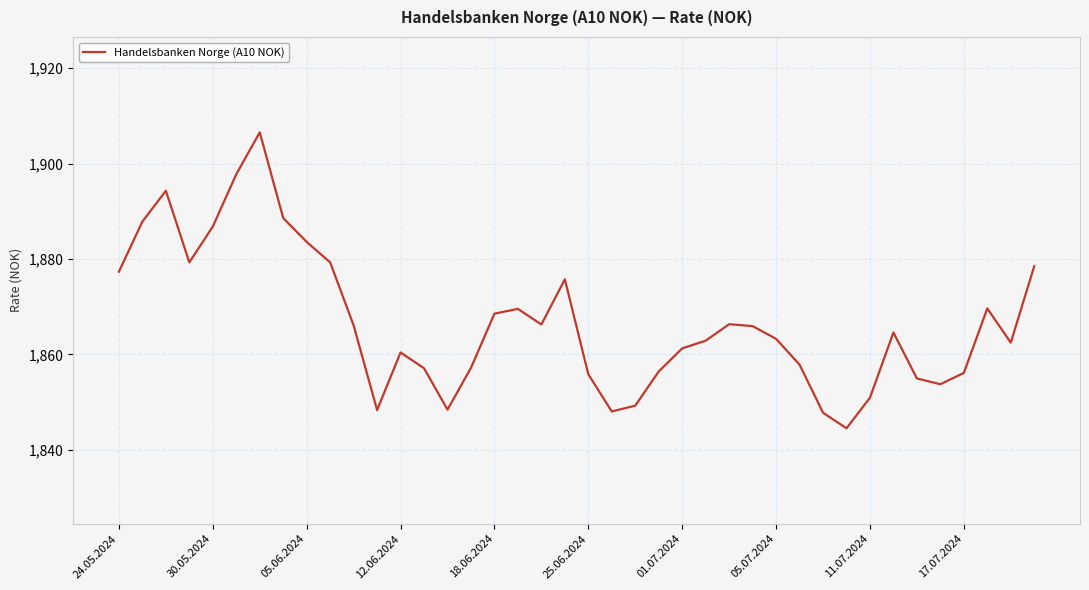

What is the smallest value displayed?

1844.5